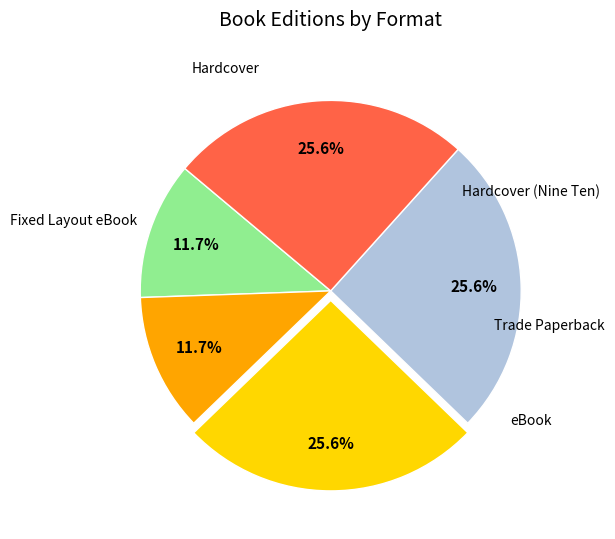

Count the number of slices in the pie.

5